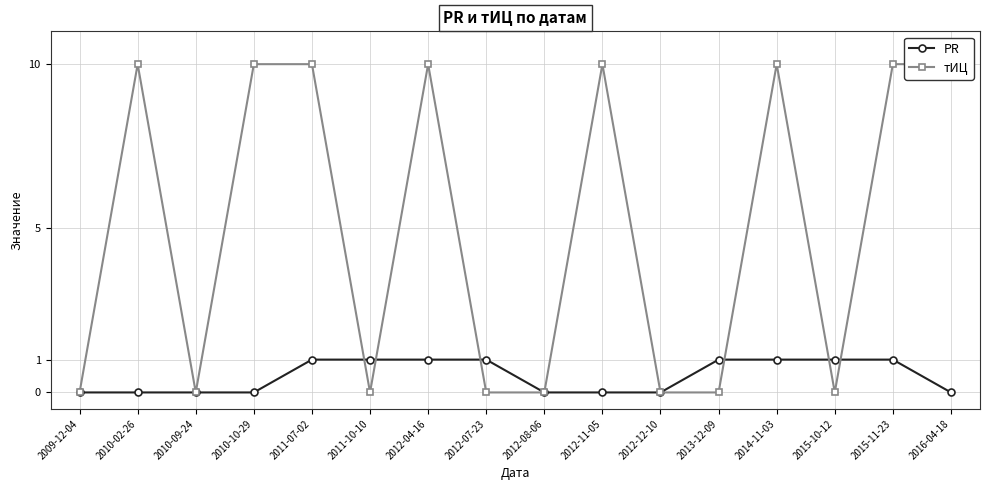

What position from the right is 2012-07-23?

9